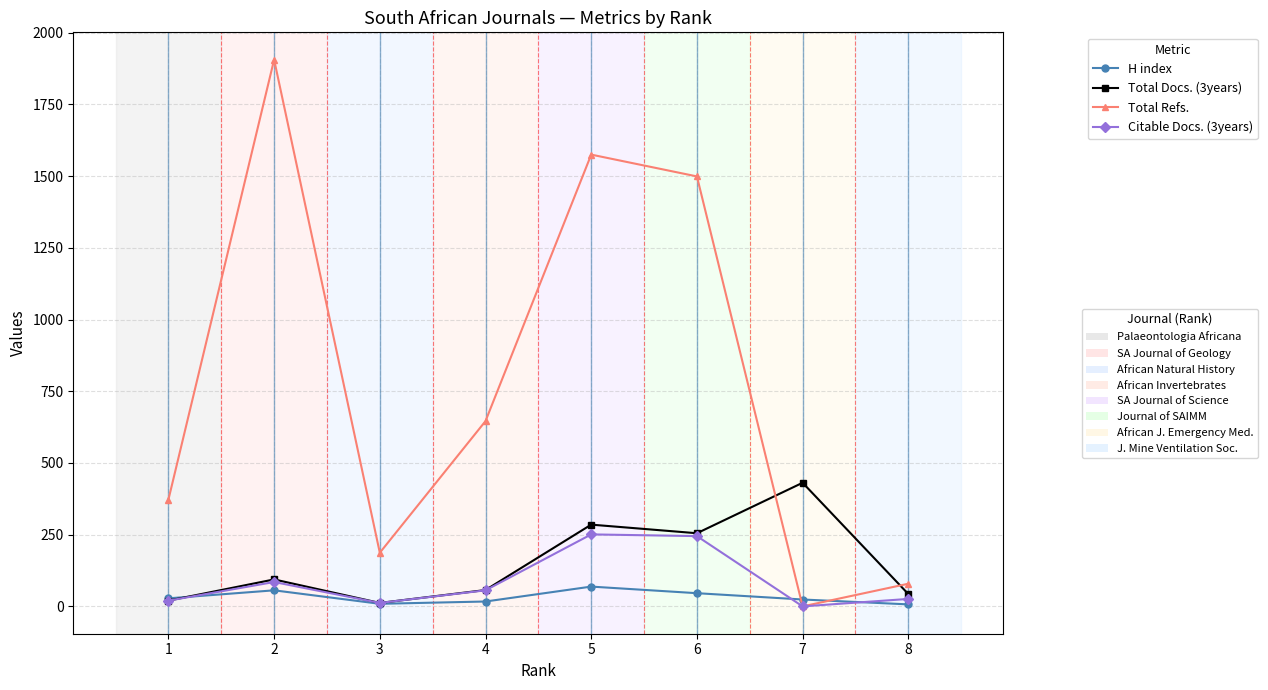

What is the greatest value displayed?

1906